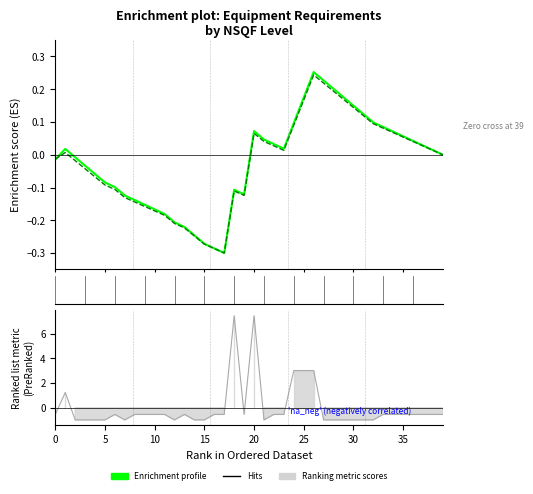

At which label is Enrichment profile (batch 30) closest to 0?

39